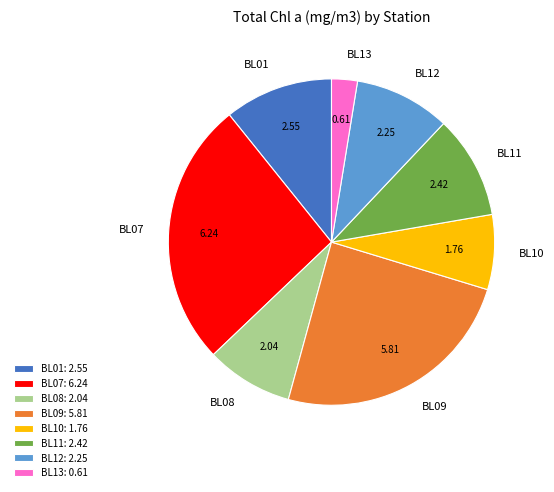

Which slice is the largest?

BL07